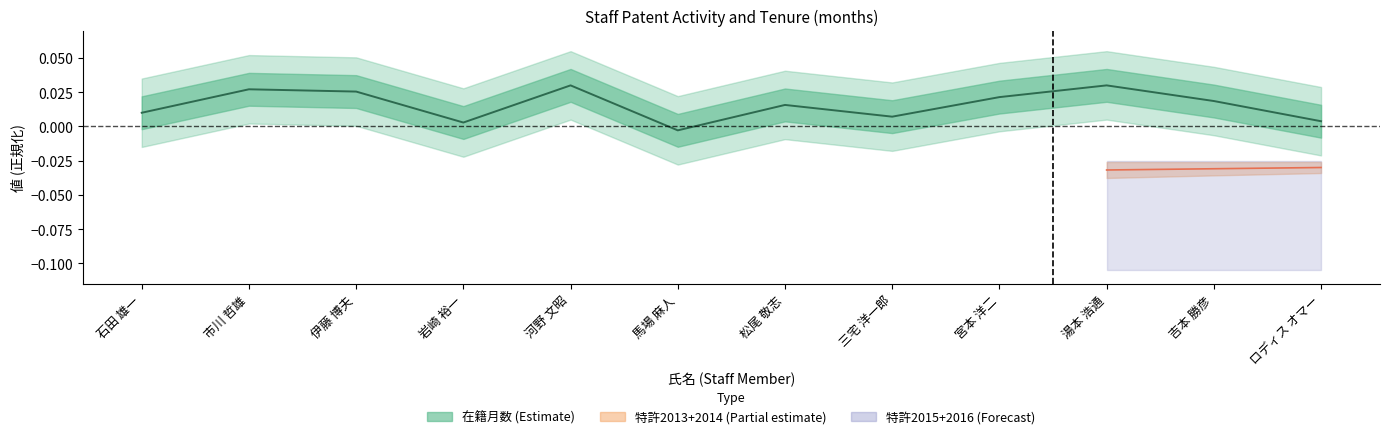

How many data points are less than 0?

1